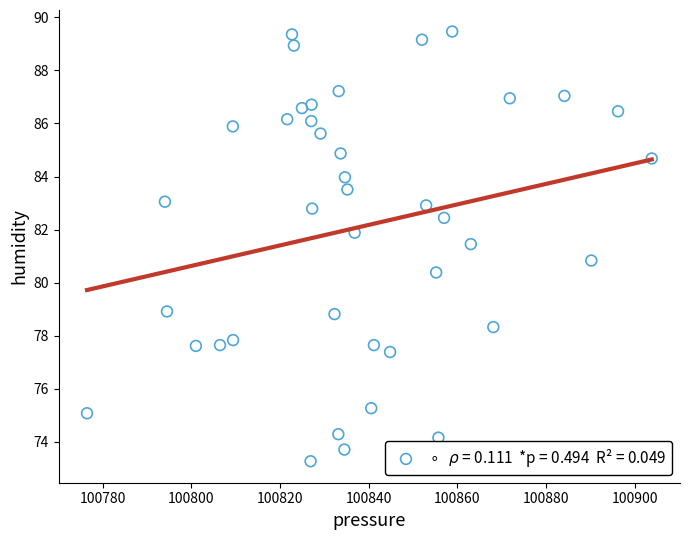

What is the range of Y values (max minus min)?

16.2